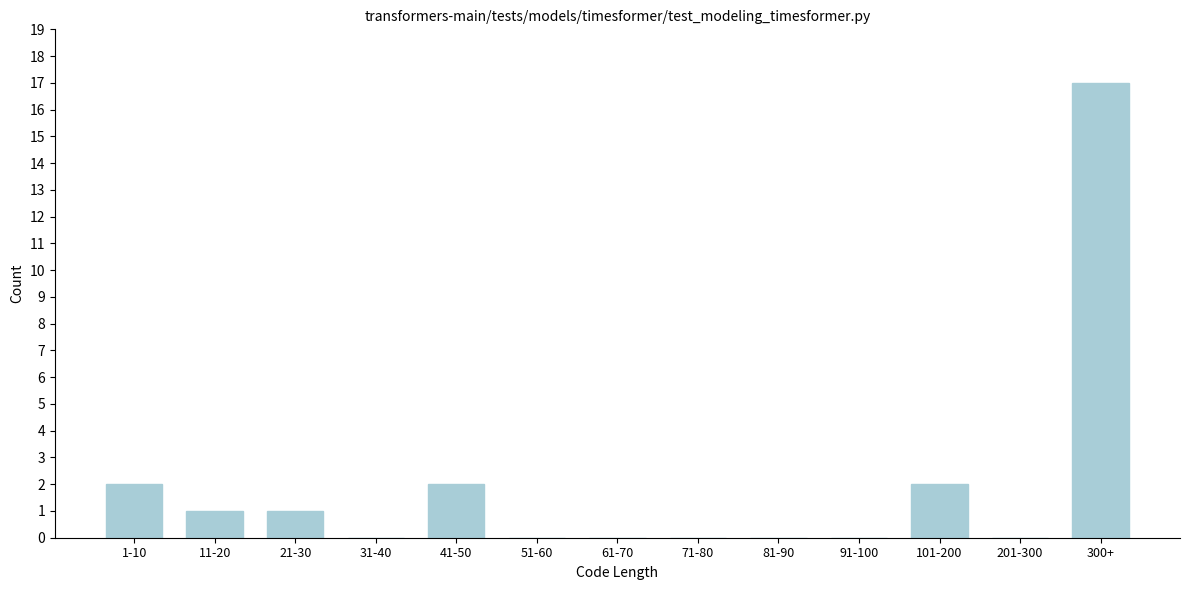

Reading right to left, transcribe all the data shown in this chart.

300+=17	201-300=0	101-200=2	91-100=0	81-90=0	71-80=0	61-70=0	51-60=0	41-50=2	31-40=0	21-30=1	11-20=1	1-10=2